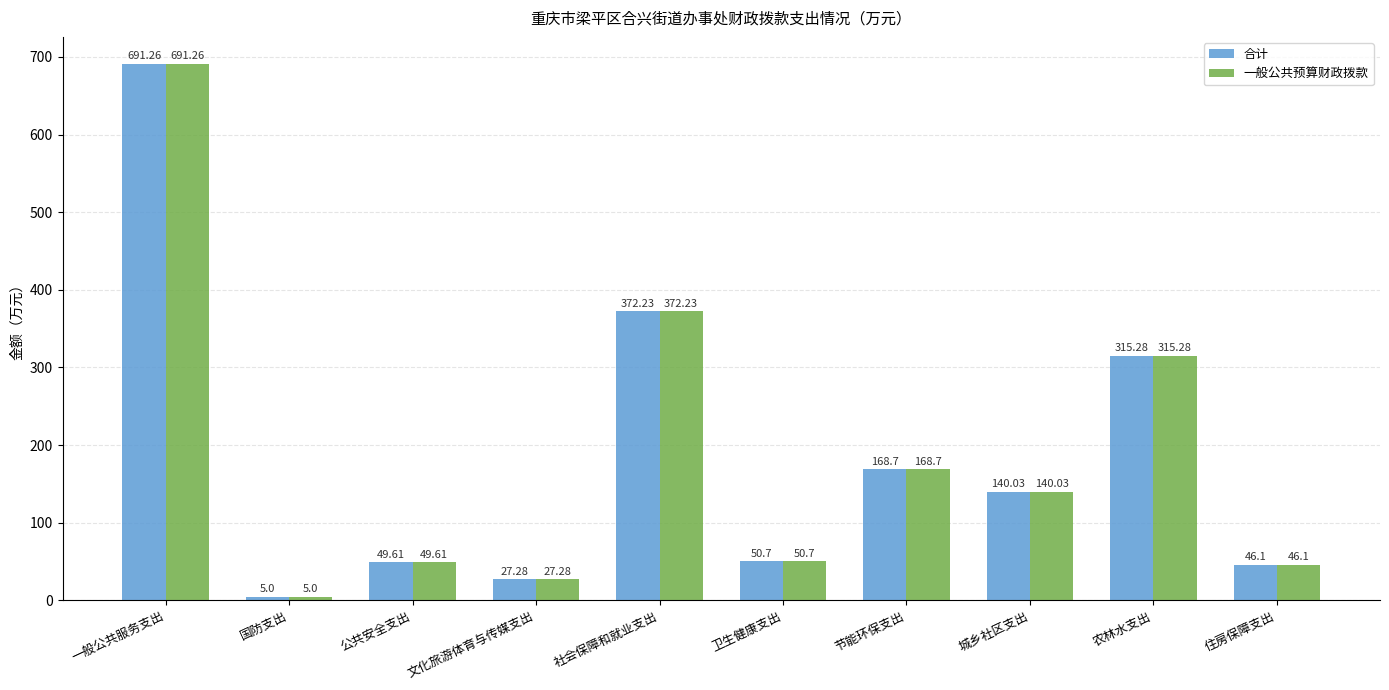

What are all the series names shown in the legend?

合计, 一般公共预算财政拨款